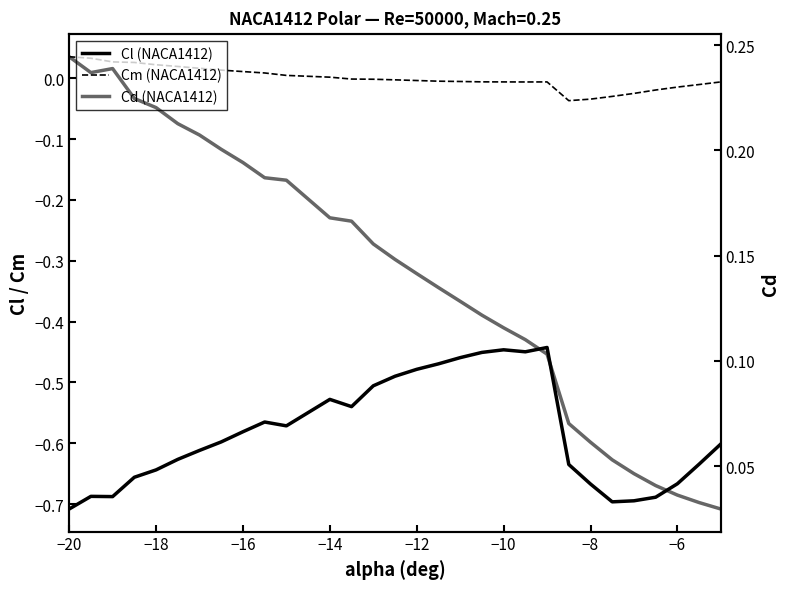

Which category has the highest value in the Cm series?

−20